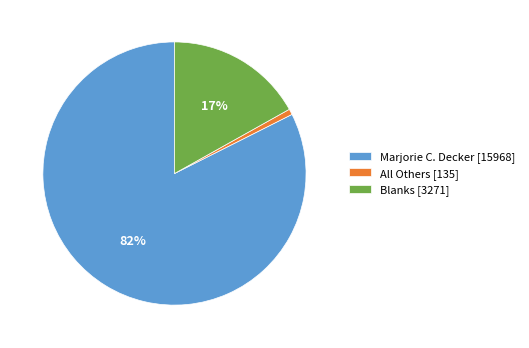

Between Marjorie C. Decker and Blanks, which is larger?

Marjorie C. Decker